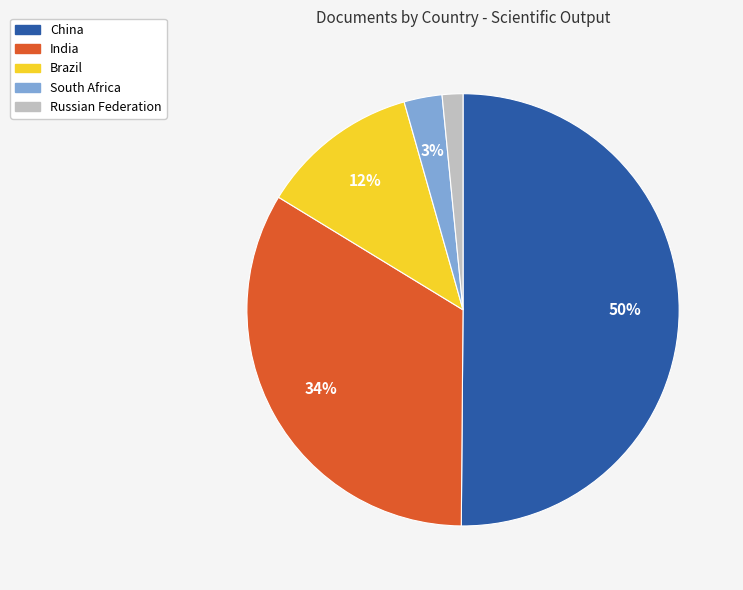

The India slice represents 34% of the pie. True or false?

True